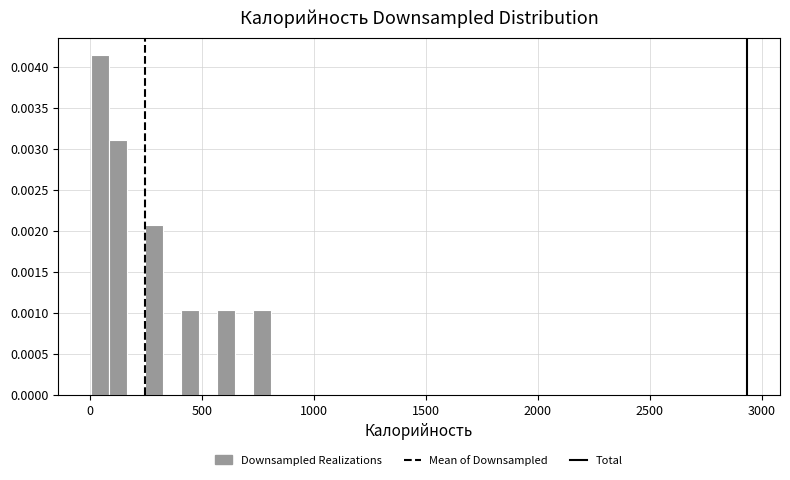

Read against the x-axis, roughly where is the centre of the tallest bar?

50